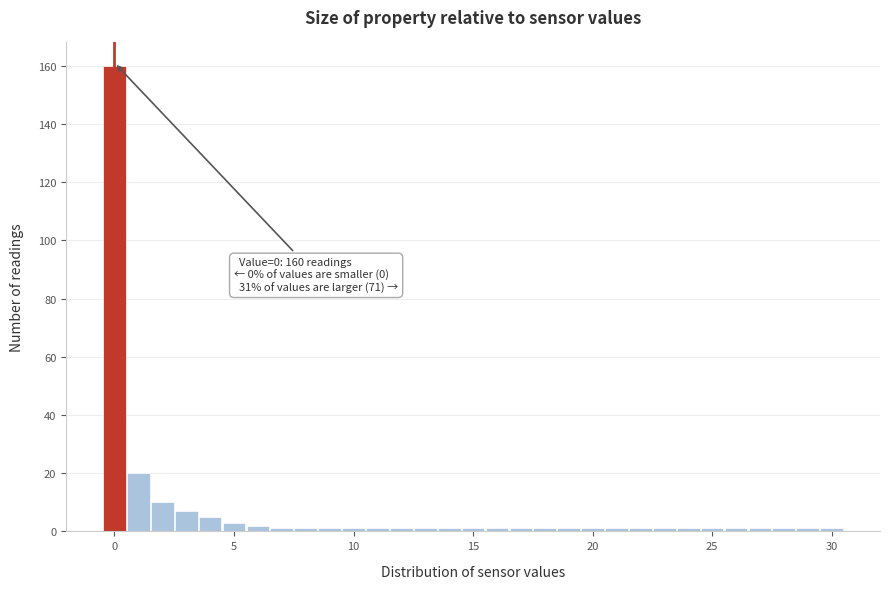

Read against the x-axis, roughly where is the centre of the tallest bar?

0.0